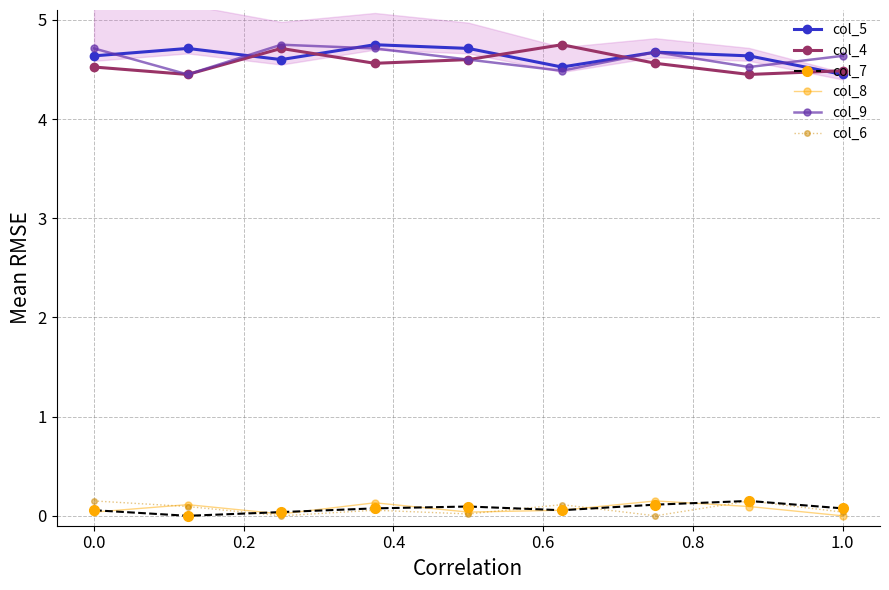

The col_4 series shows 4.5 at 0.0. True or false?

True